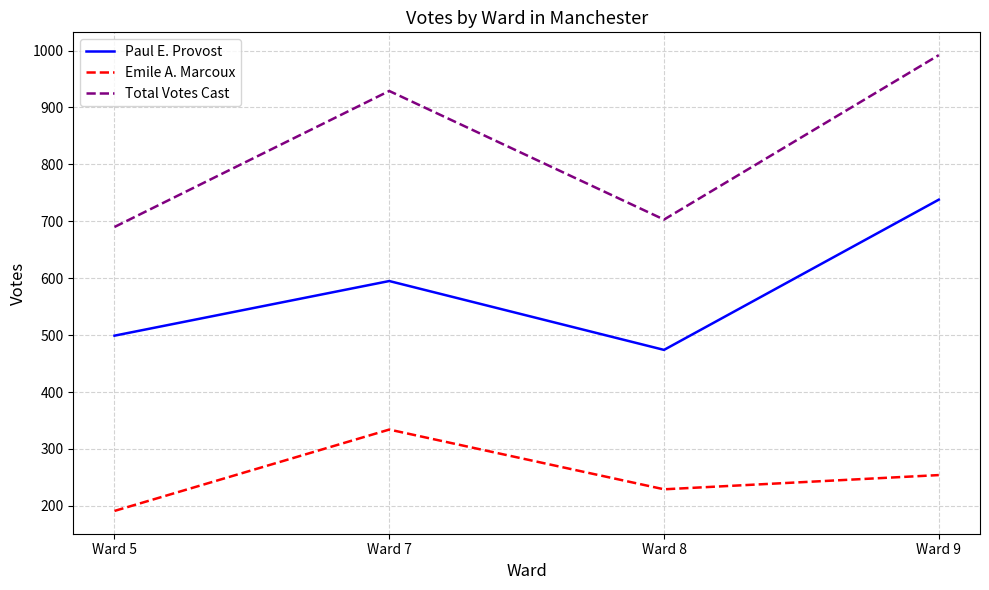

What is the sum of all Total Votes Cast values?

3314